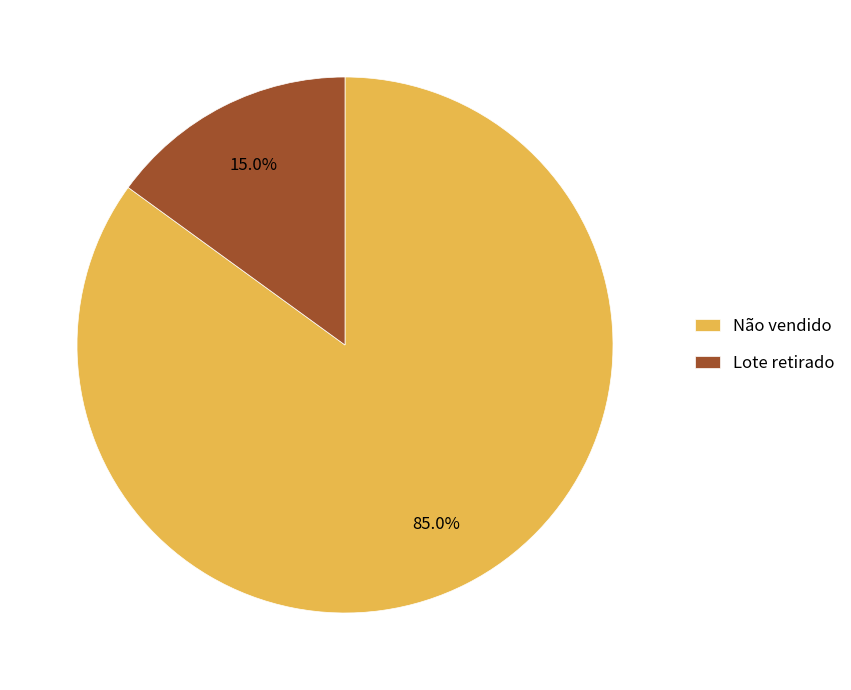

What percentage is NOT represented by Não vendido?

15.0%